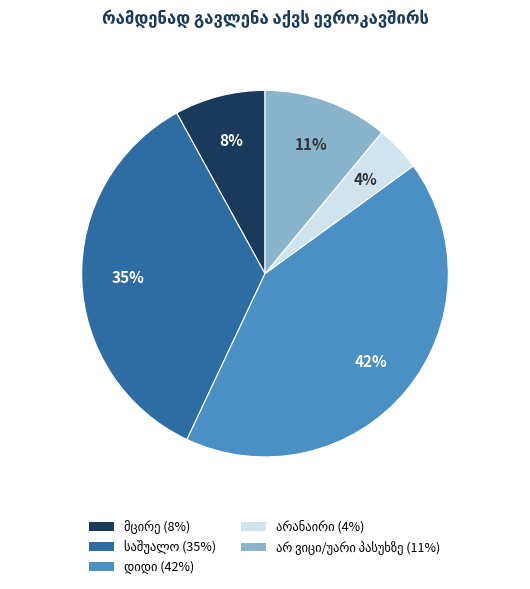

To the nearest percent, what is the average slice percentage?

20%